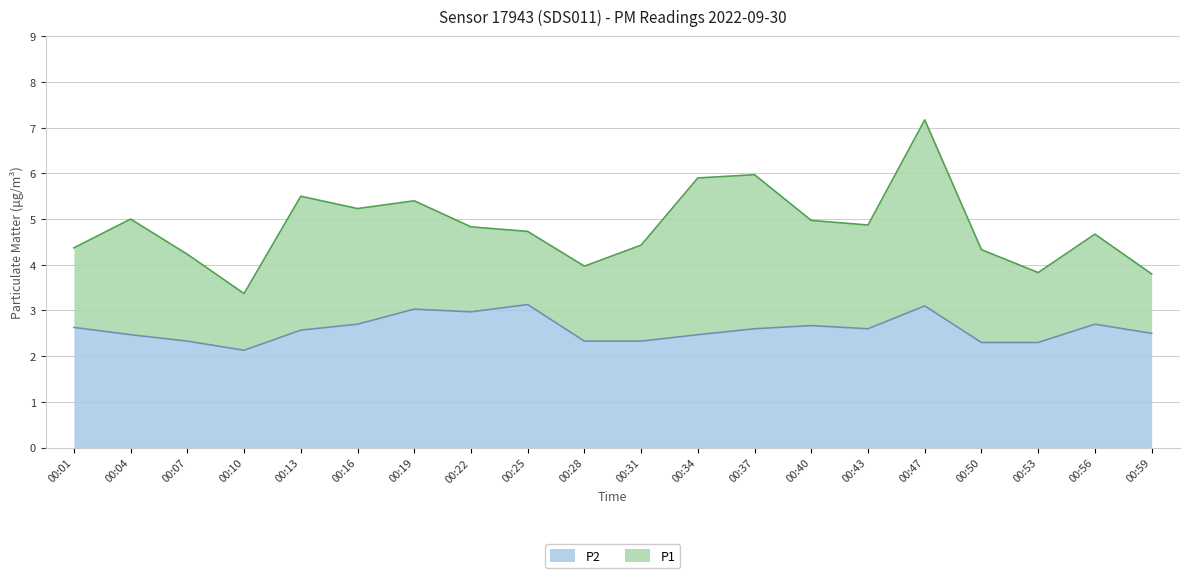

At which category does P2 reach its first local peak?

00:19